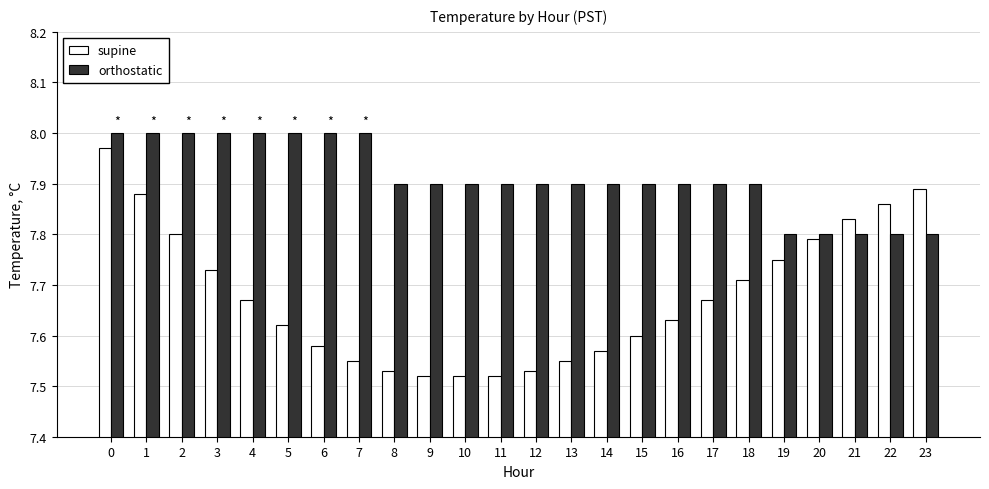

Which series has the largest total across all categories?

orthostatic